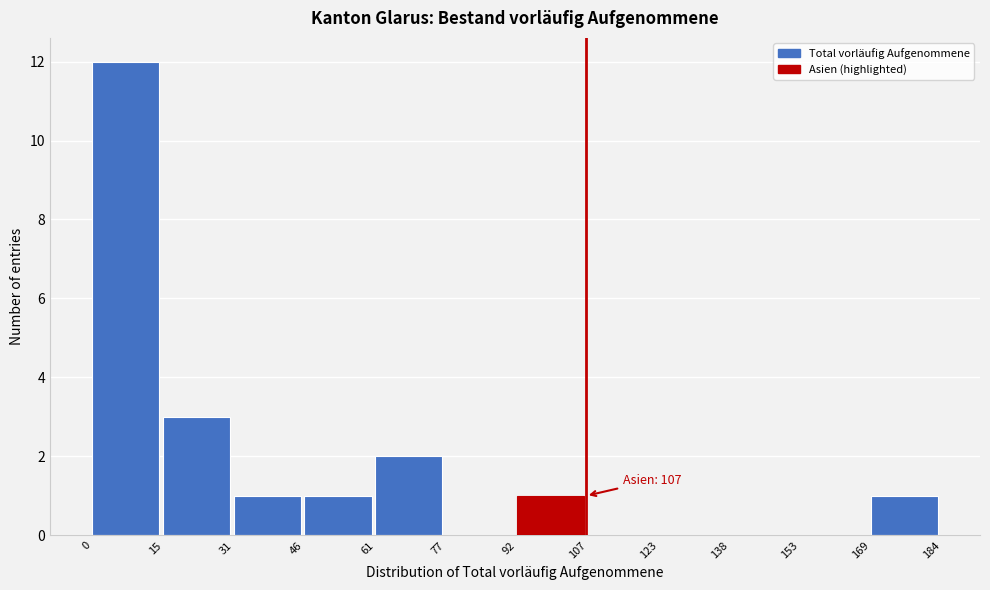

Over which range of the x-axis is the bar tallest?

0 to 15